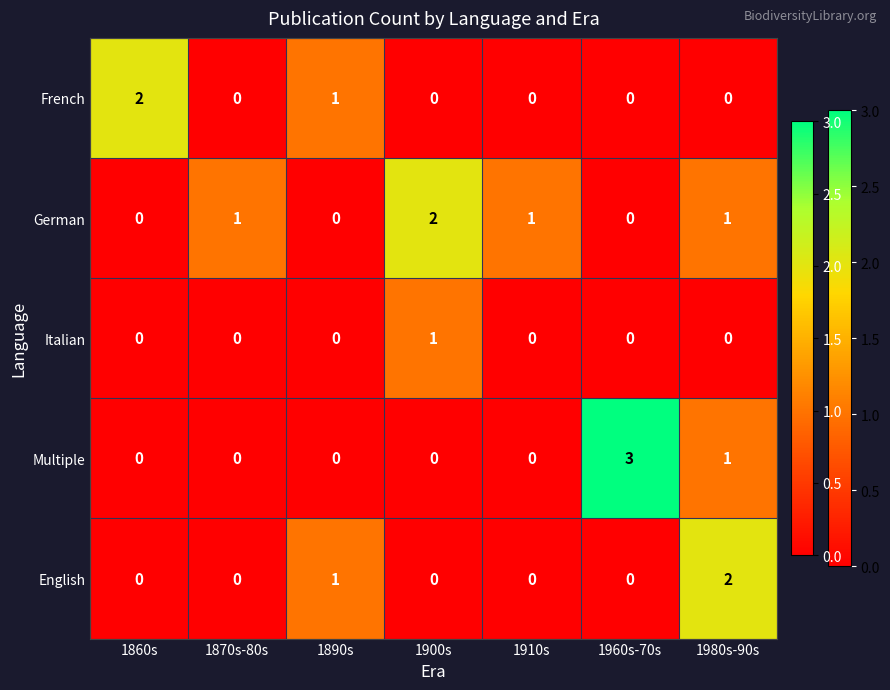

Which series has the largest range (max minus min)?

Multiple